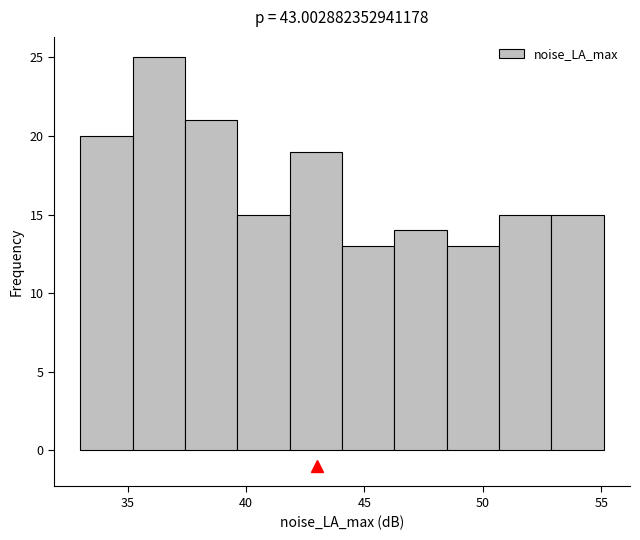

What is the height of the bar covering 33.0 to 35.0 on the x-axis? Neither the bar edges nor the heights are printed on the chart, so give them approximately, as read against the axes.

20